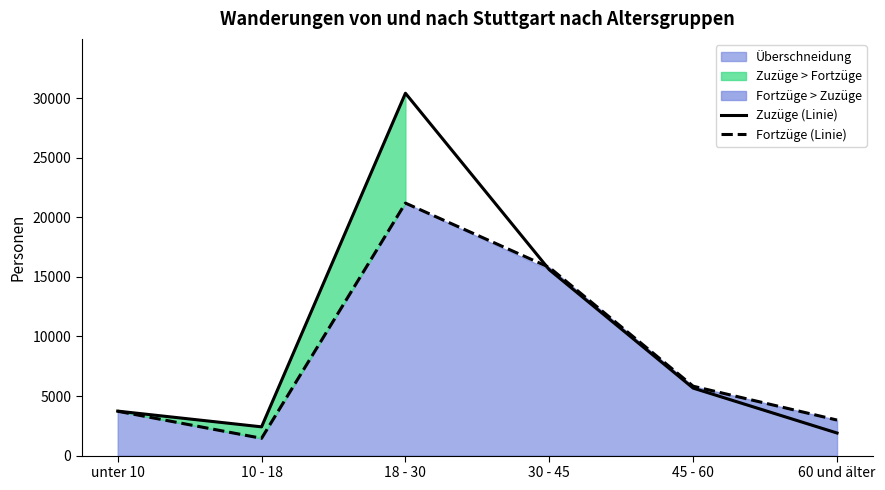

How many intersections are there between Fortzüge (Linie) and Zuzüge (Linie)?

1